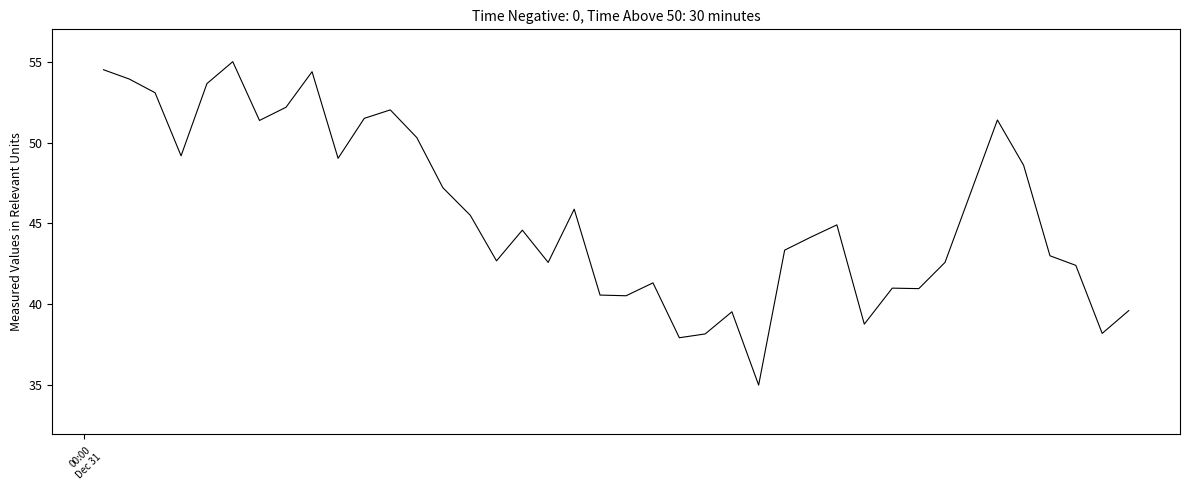

What is the difference between the maximum and minimum values?

20.0